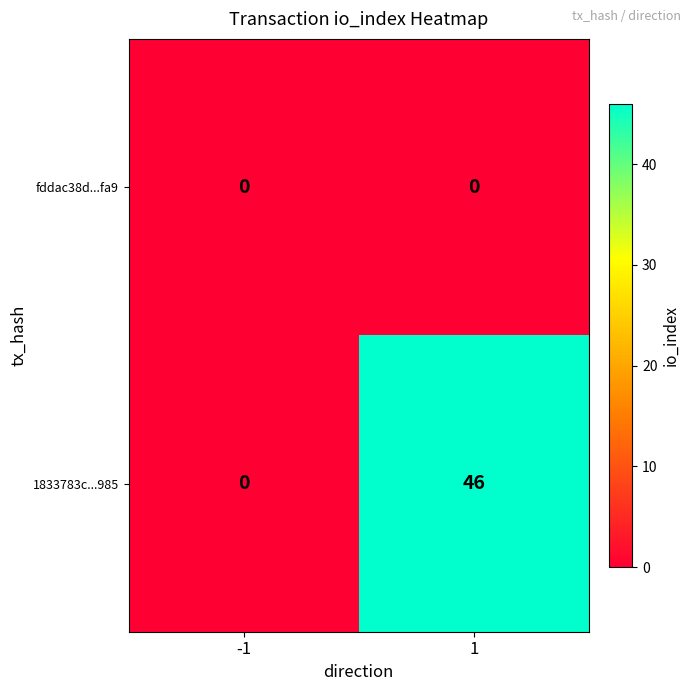

The 1833783c...985 series shows -27 at -1. True or false?

False